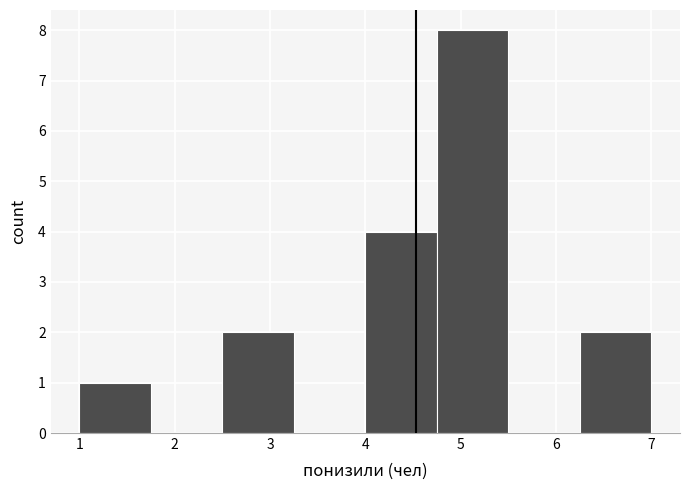

What is the height of the bar covering 2.50 to 3.25 on the x-axis? Neither the bar edges nor the heights are printed on the chart, so give them approximately, as read against the axes.

2